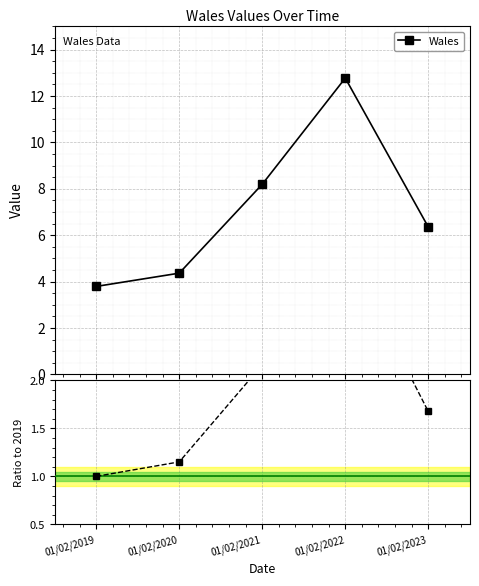

What is the sum of all Ratio to 2019 values?

9.4